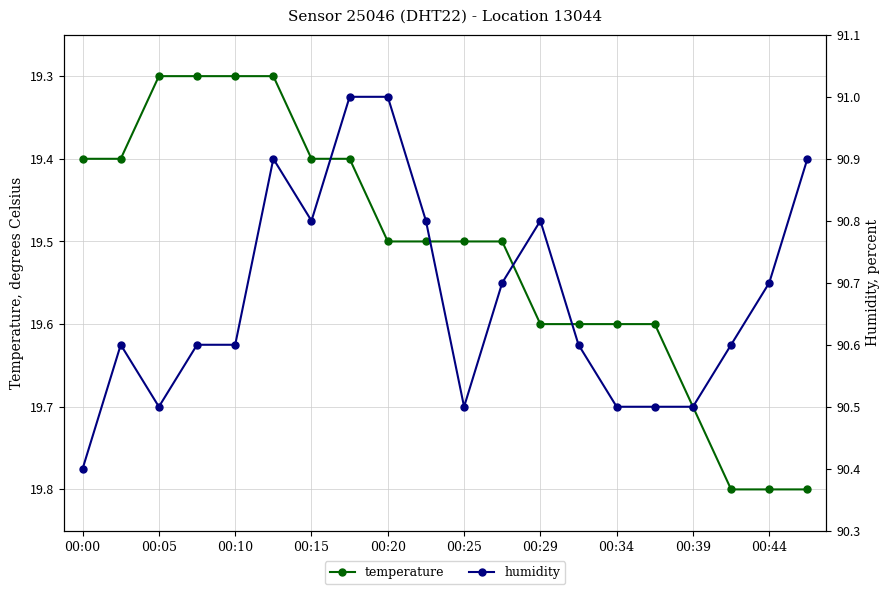

Count the temperature values in the range 19 to 20.

20